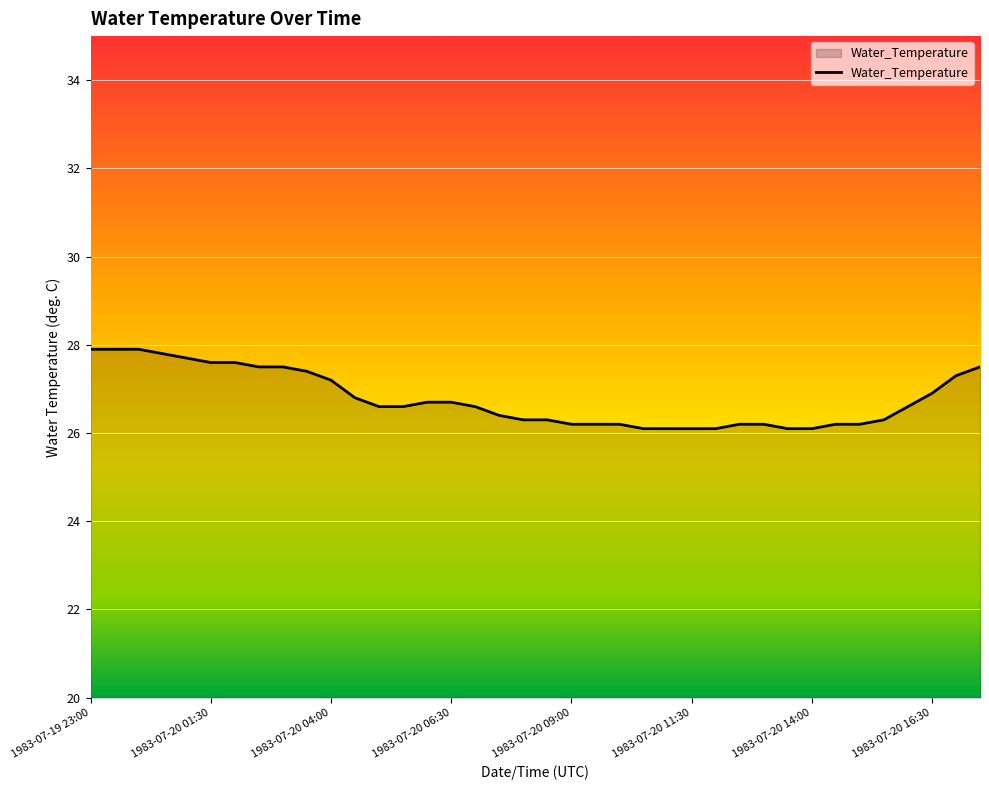

Reading right to left, what are all the values shown in this chart?

27.5	27.3	26.9	26.6	26.3	26.2	26.2	26.1	26.1	26.2	26.2	26.1	26.1	26.1	26.1	26.2	26.2	26.2	26.3	26.3	26.4	26.6	26.7	26.7	26.6	26.6	26.8	27.2	27.4	27.5	27.5	27.6	27.6	27.7	27.8	27.9	27.9	27.9